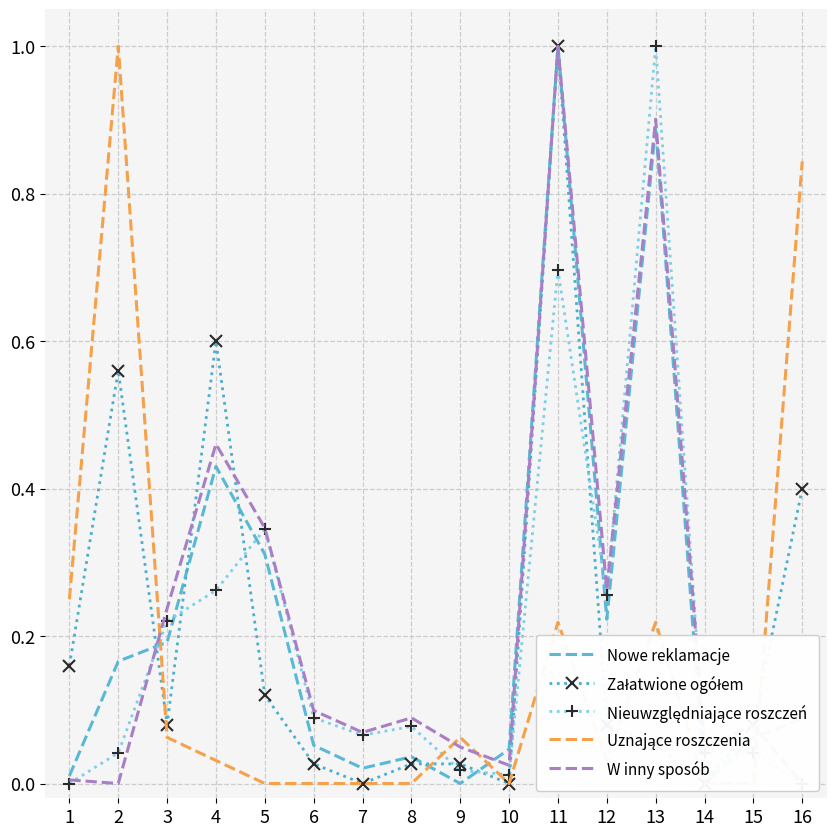

The W inny sposób series shows 0.0 at 15. True or false?

False